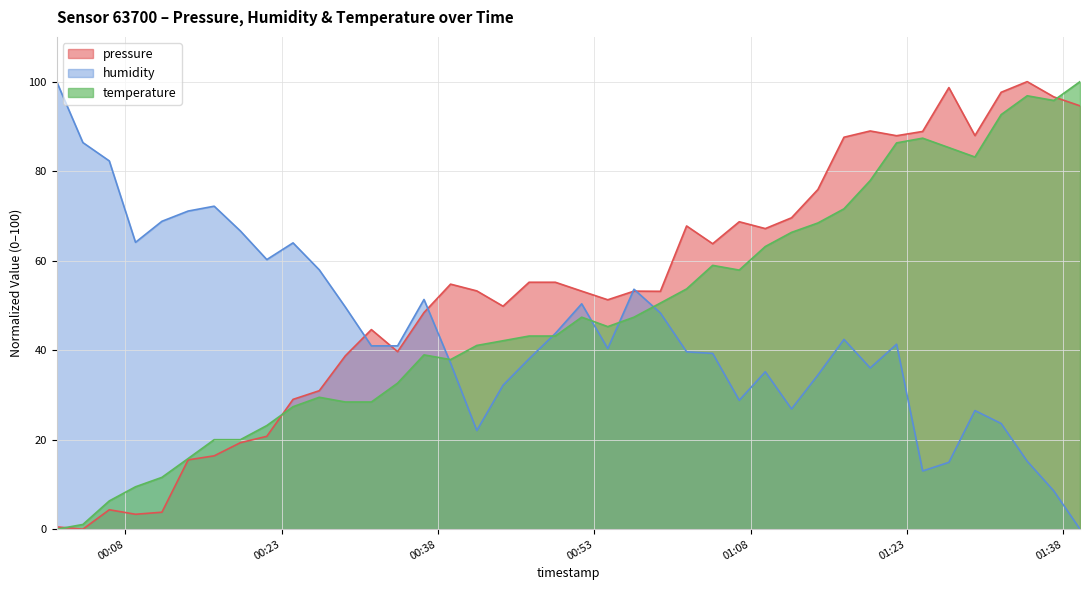

Rank the series by their average value, from lowest to highest.

humidity, temperature, pressure